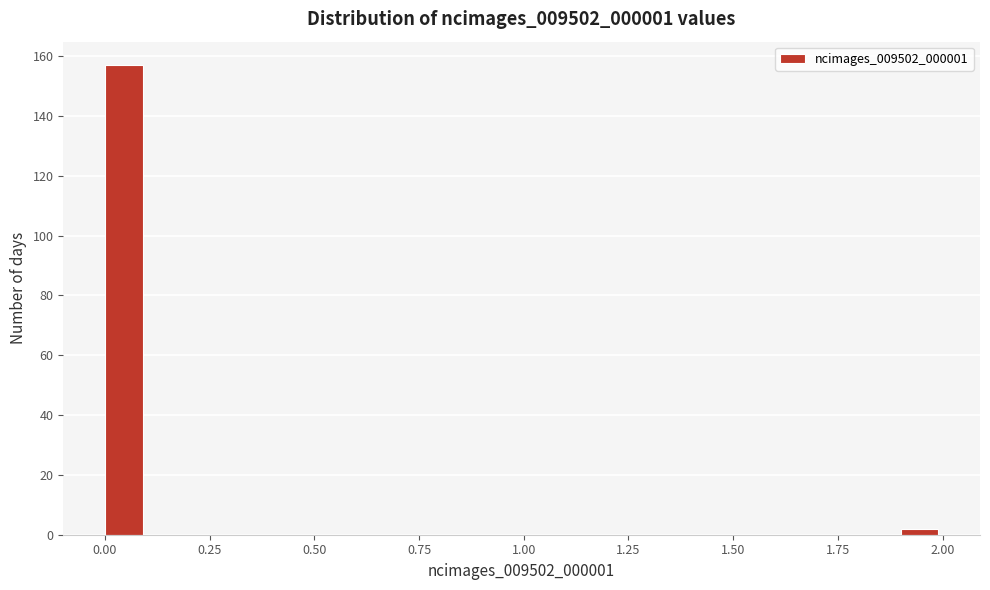

Around what value on the x-axis is the tallest bar? Give the approximate position of its centre, as read against the axis.

0.05